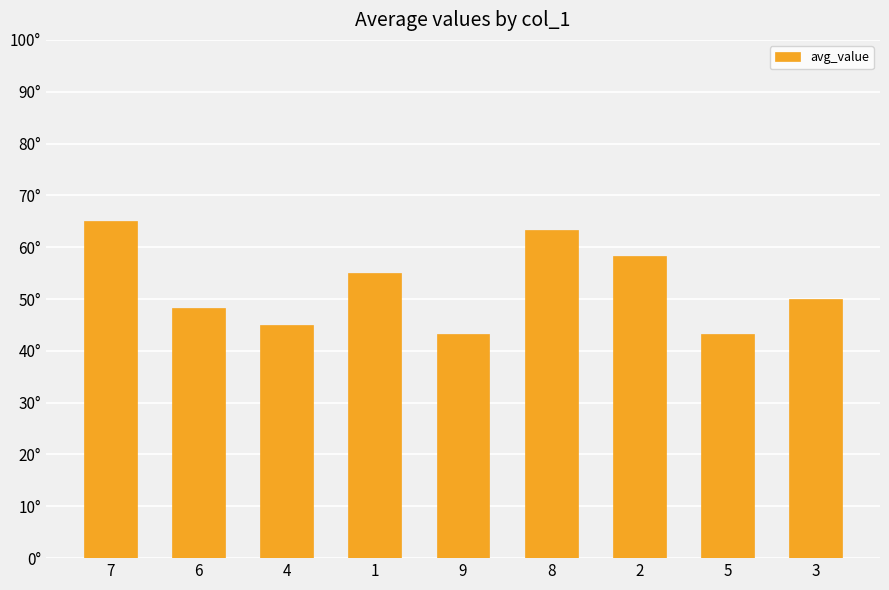

Does the chart contain any negative values?

No